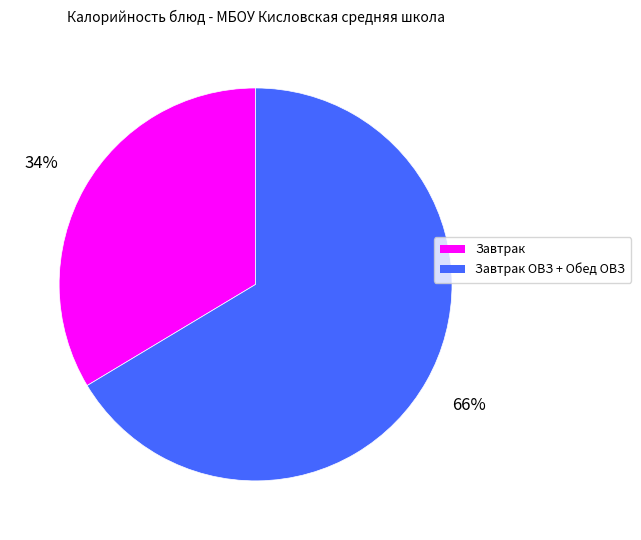

To the nearest percent, what is the average slice percentage?

50%